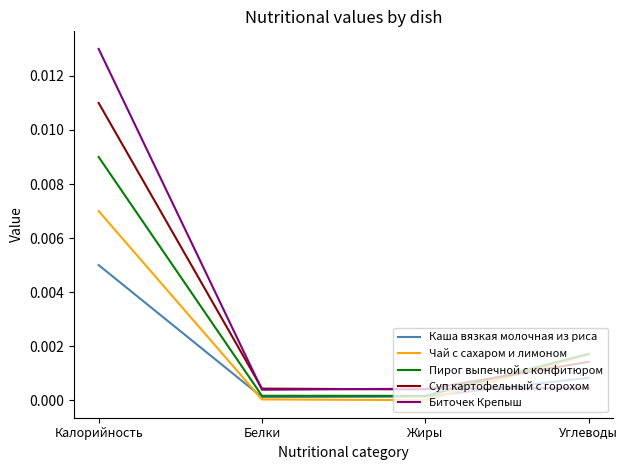

After their last crossing, which series has the higher values: Чай с сахаром и лимоном or Каша вязкая молочная из риса?

Чай с сахаром и лимоном